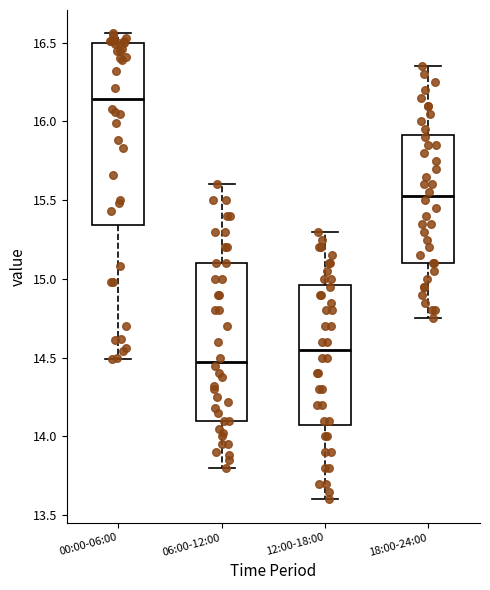

Reading left to right, read every box against the y-axis: the position of its median line, the range the box covers, and the ends of its whiskers. The values are not printed on the chart, so give them approximately, as read against the axis.

00:00-06:00: median 16.15, box 15.35 to 16.50, whiskers 14.50 to 16.55
06:00-12:00: median 14.50, box 14.10 to 15.10, whiskers 13.80 to 15.60
12:00-18:00: median 14.55, box 14.10 to 14.95, whiskers 13.60 to 15.30
18:00-24:00: median 15.55, box 15.10 to 15.90, whiskers 14.75 to 16.35